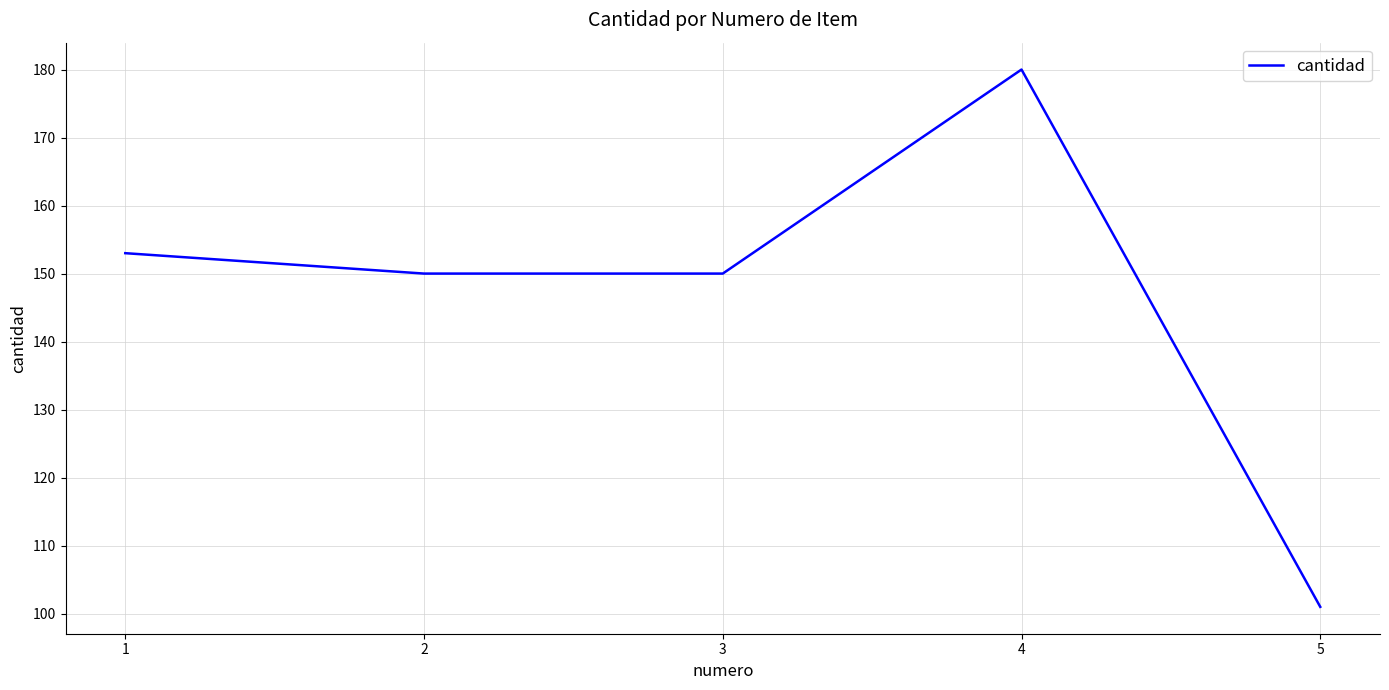

The chart shows a value of 101 at 5. True or false?

True